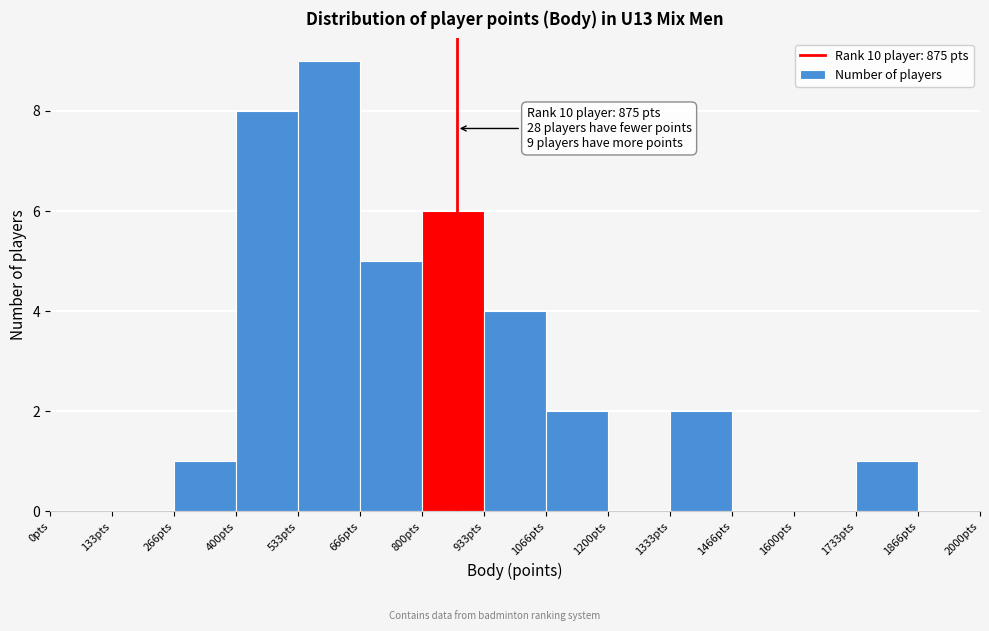

Which range on the x-axis has the tallest bar?

540 to 660